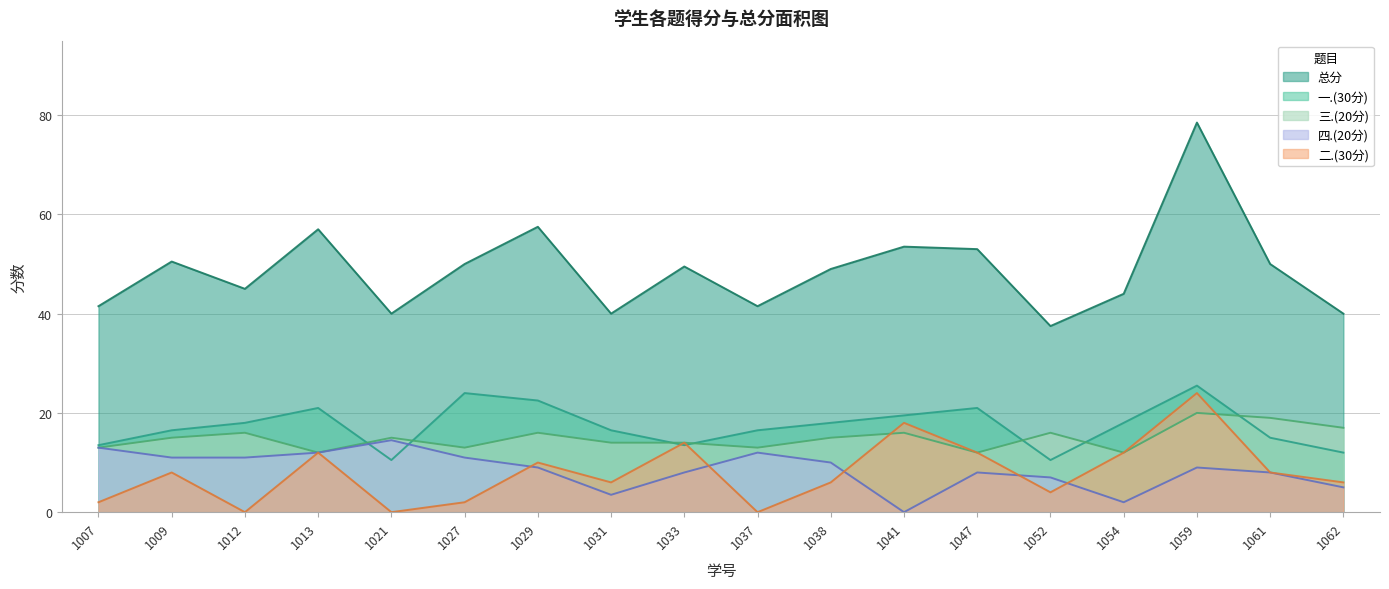

What is the difference between the highest and lowest values at 1037?

41.5